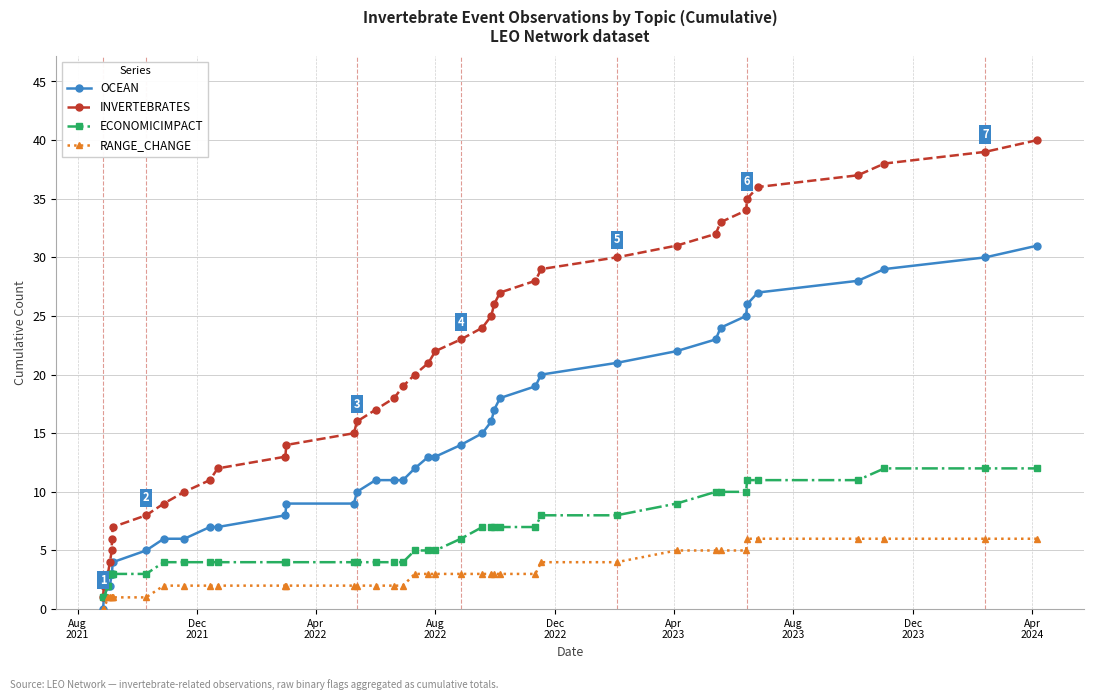

What is the value of the RANGE_CHANGE point at the 11th from the left?

2